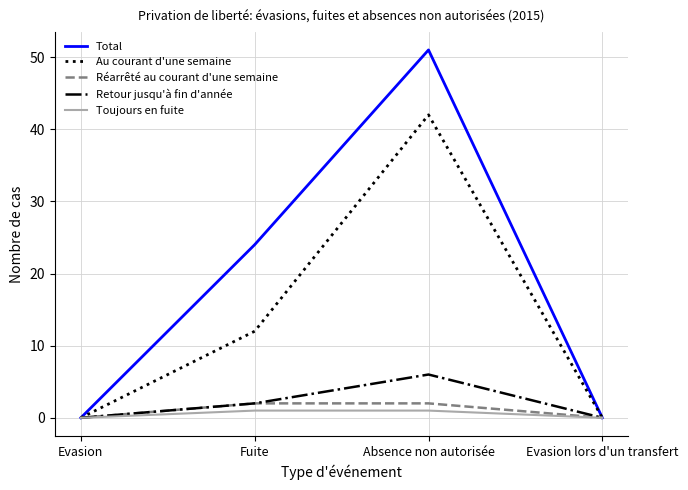

At which category does the chart reach its peak across all series?

Absence non autorisée